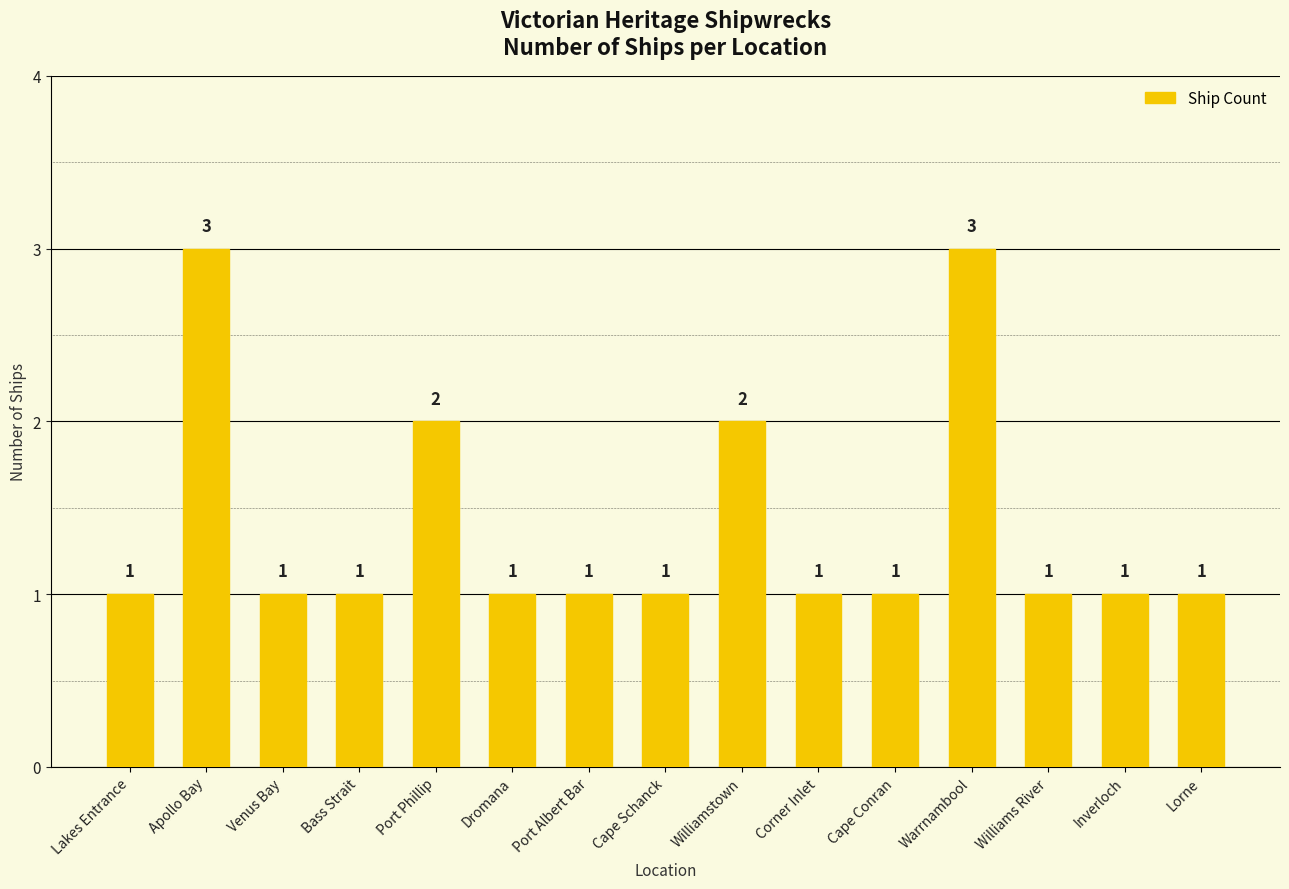

Are the bars horizontal?

No